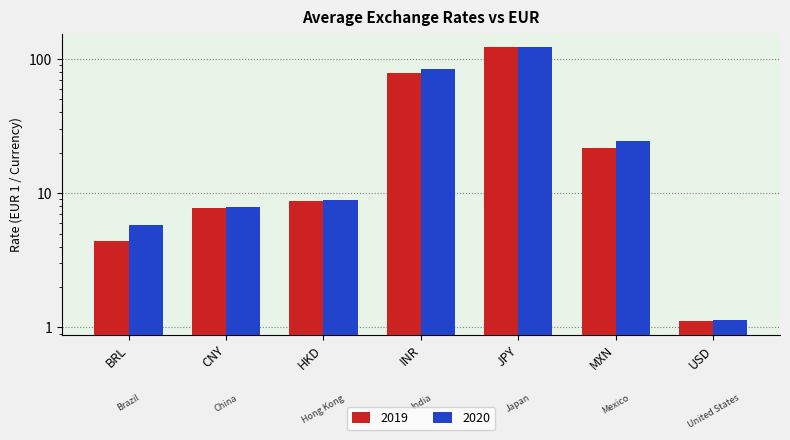

Which series changed the most between JPY and MXN?

2019